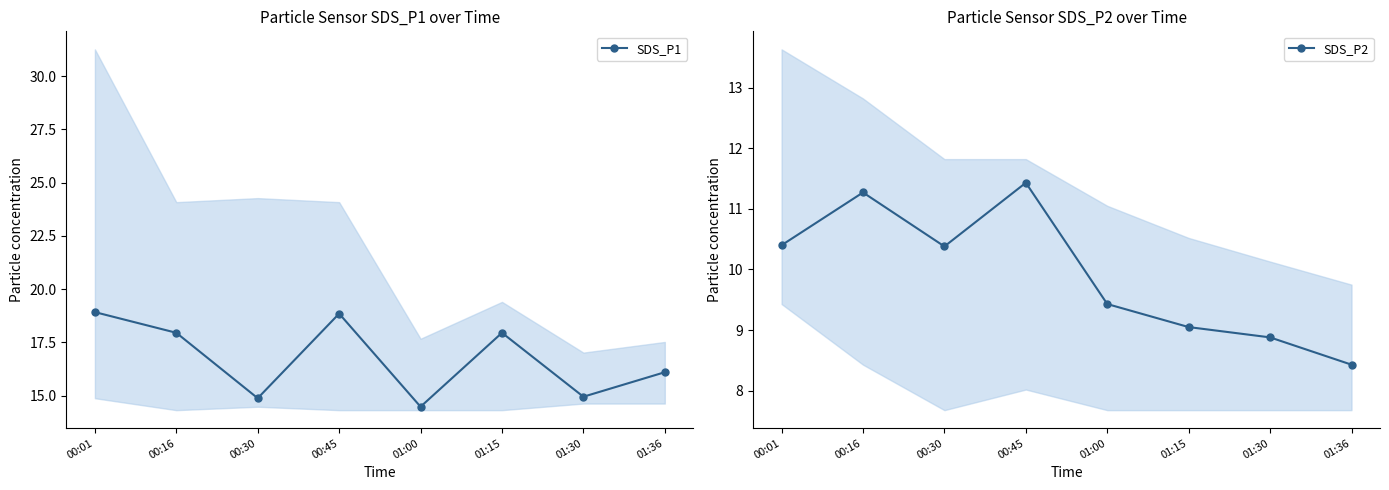

Which series changed the most between 00:30 and 01:00?

SDS_P2